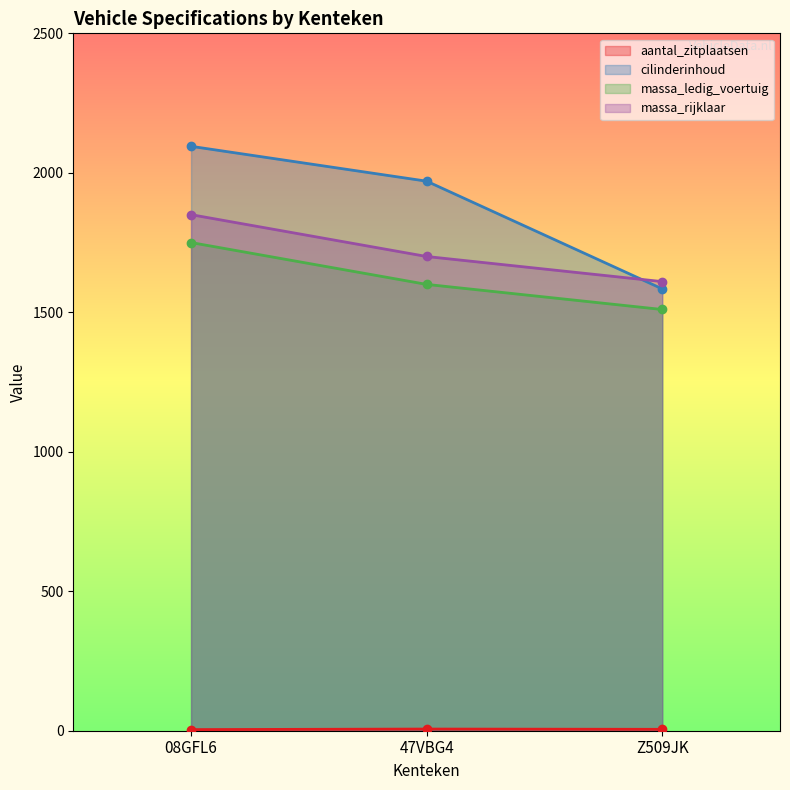

At which label is cilinderinhoud closest to 1839?

47VBG4